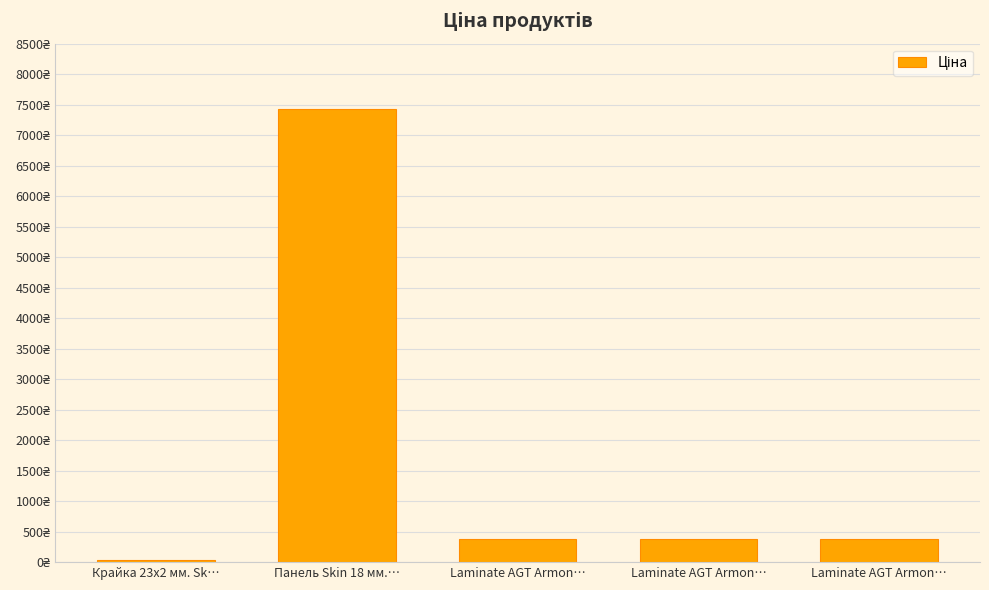

What is the minimum value shown in the chart?

32.0